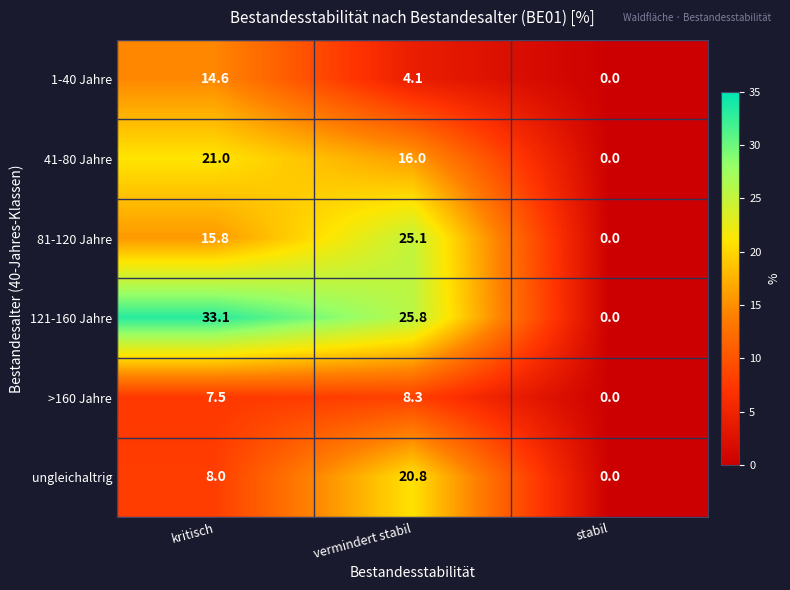

The 81-120 Jahre series shows 43.6 at vermindert stabil. True or false?

False